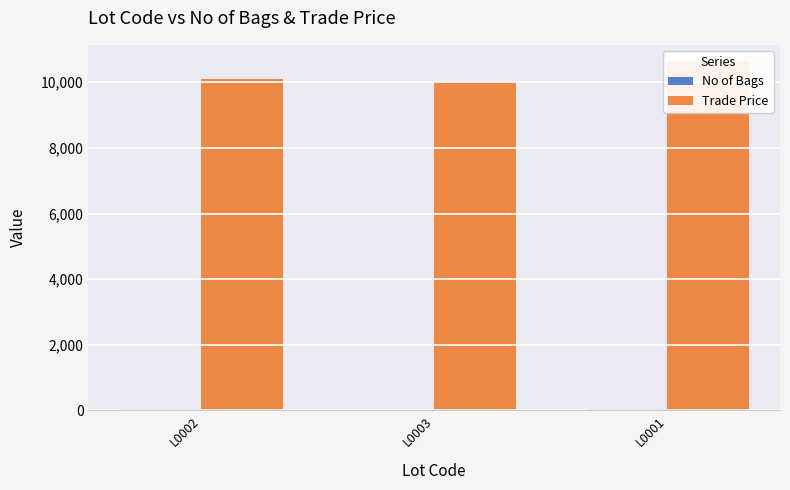

Is the value of Trade Price at L0001 greater than the value of No of Bags at L0001?

Yes